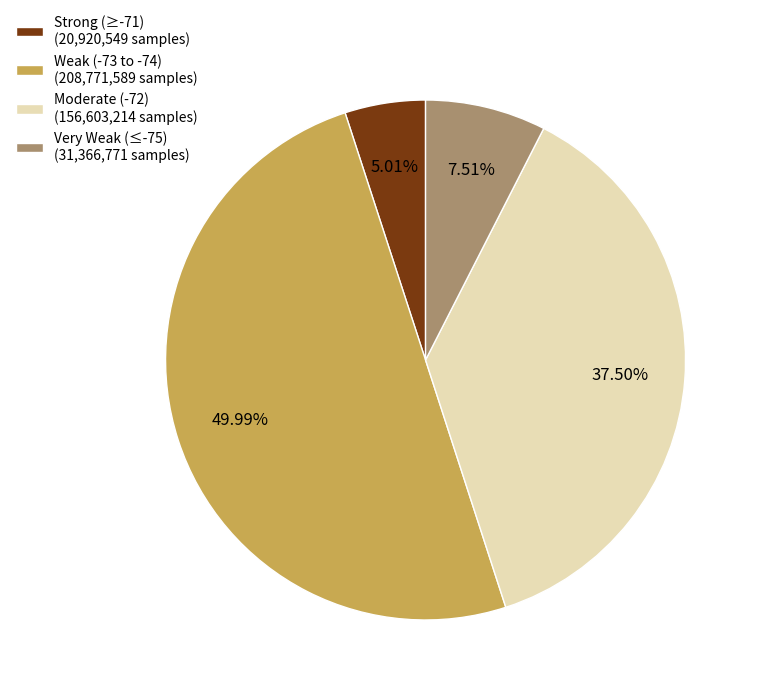

Is Very Weak (≤-75) (31,366,771 samples) the majority of the pie?

No